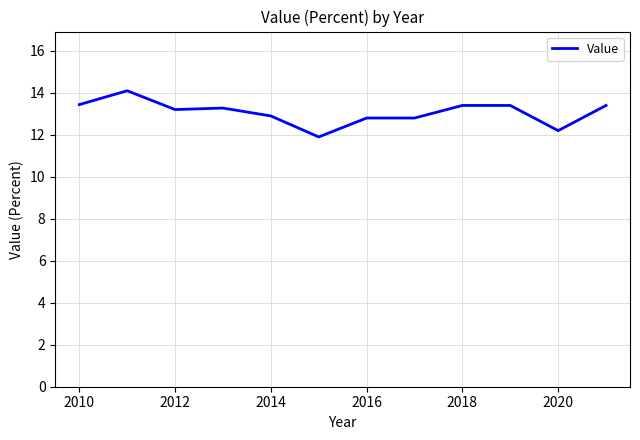

What is the smallest value displayed?

11.9